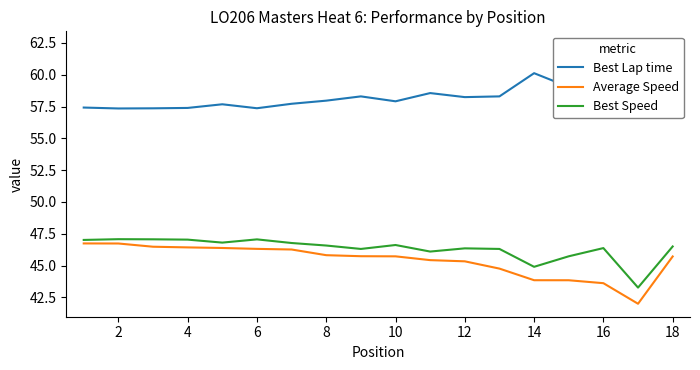

What is the maximum value for Average Speed?

46.7